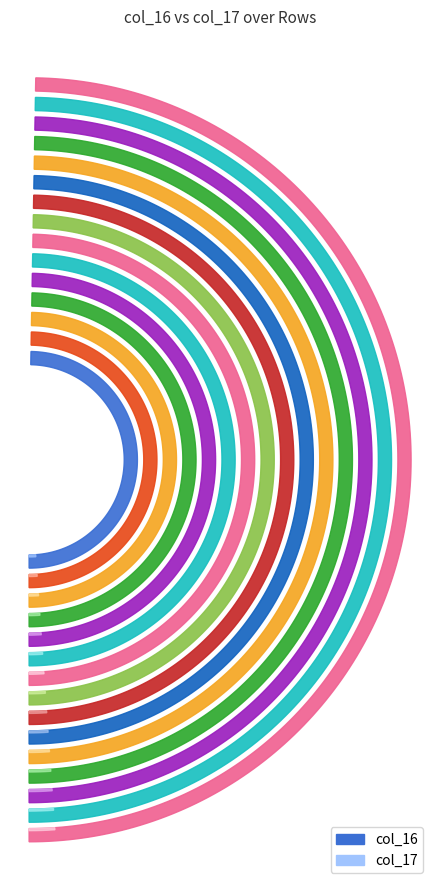

Reading left to right, extract all data points from this chart.

col_16: 1=2	2=2	3=2	4=2	5=2	6=2	7=2	8=2	9=2	10=2	11=2	12=2	13=2	14=2	15=2
col_17: 1=0	2=0	3=0	4=0	5=0	6=0	7=0	8=0	9=0	10=0	11=0	12=0	13=0	14=0	15=0